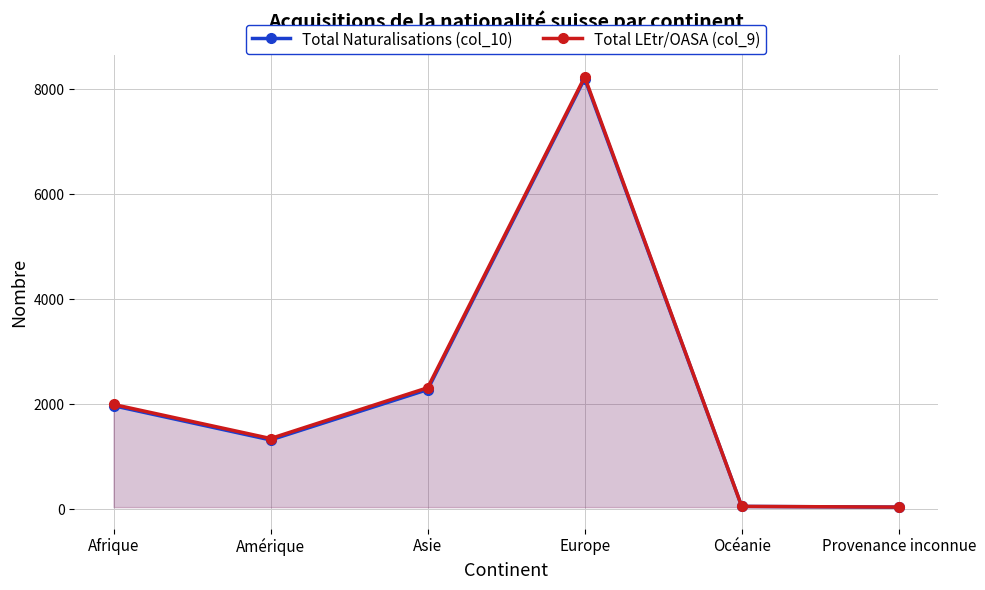

At which label does Total Naturalisations (col_10) reach its peak?

Europe